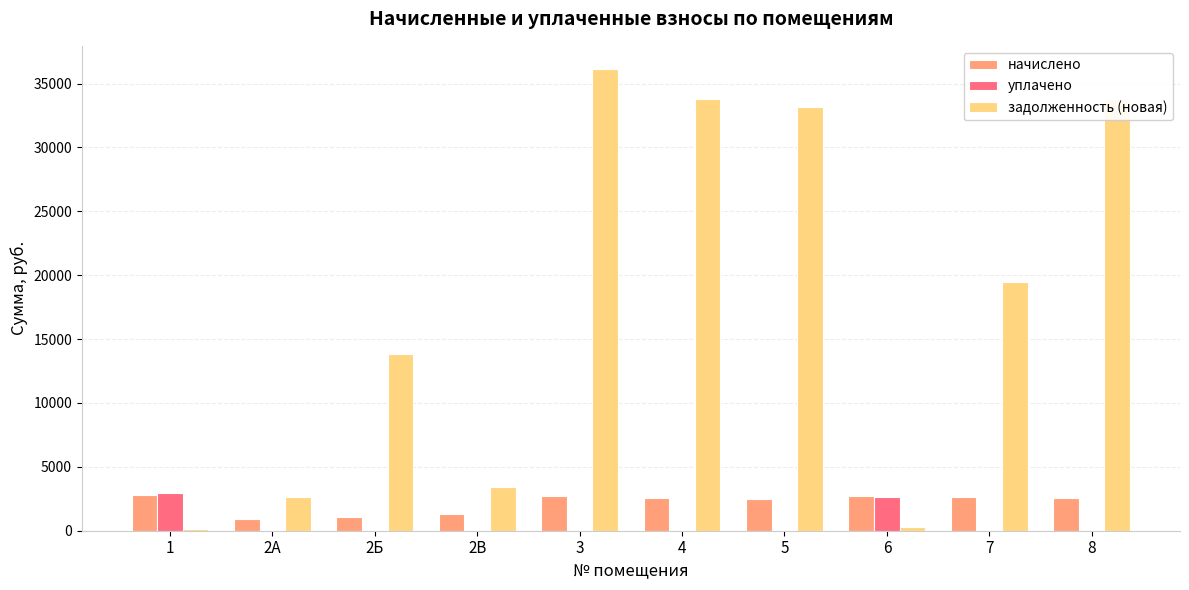

The value of уплачено at 6 is 627.9. True or false?

False